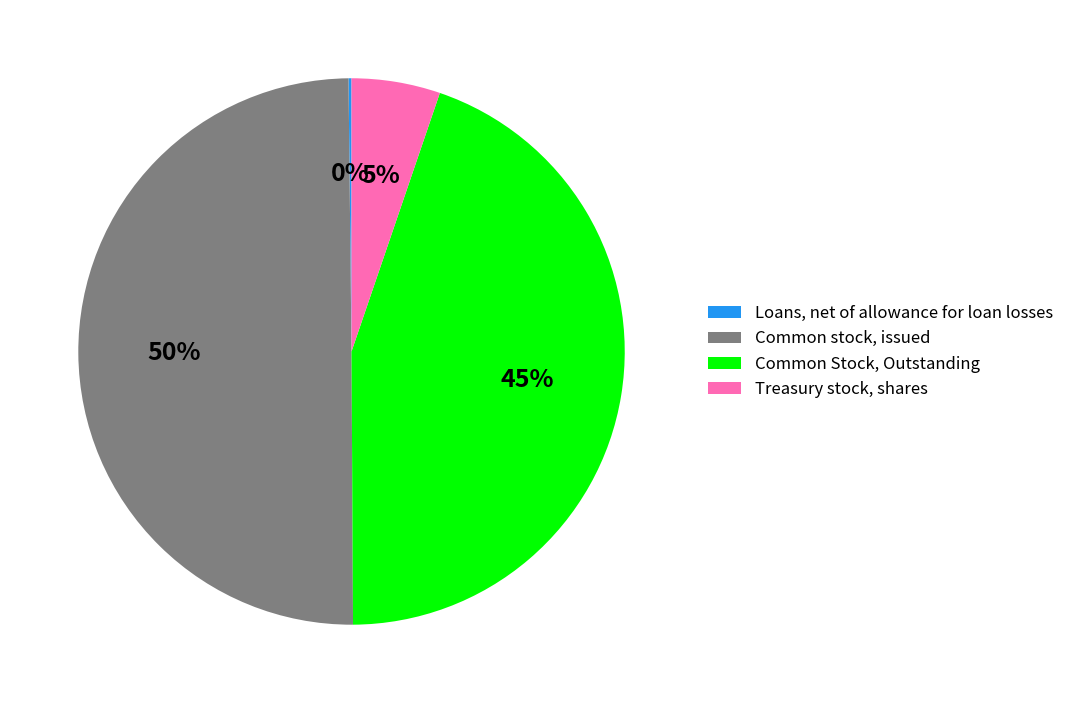

What is the largest slice in the pie chart?

Common stock, issued